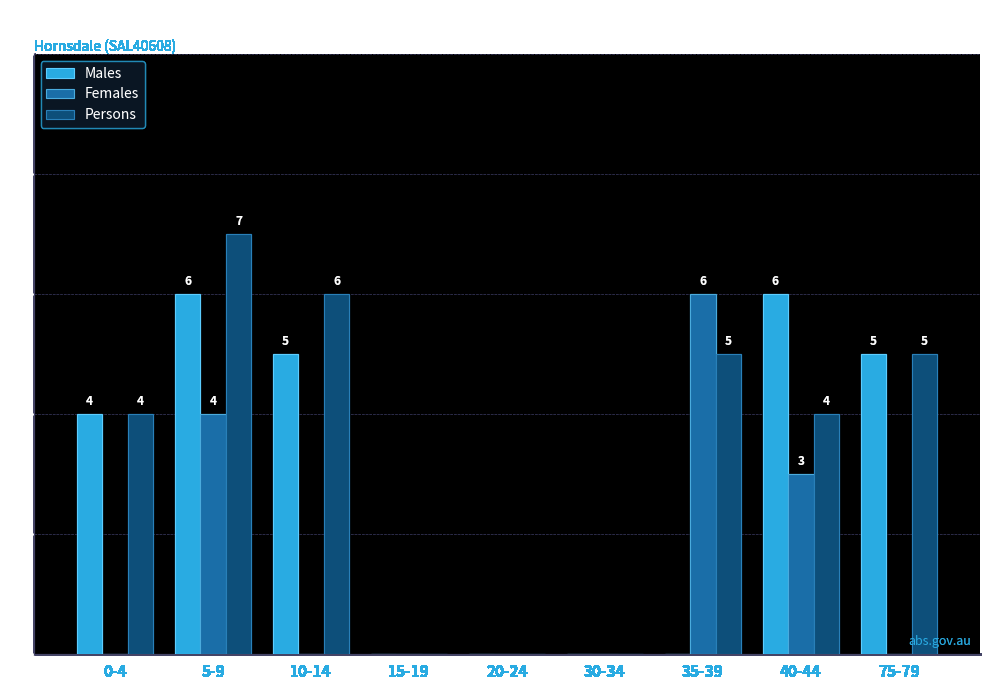

Which series has the widest spread of values?

Persons